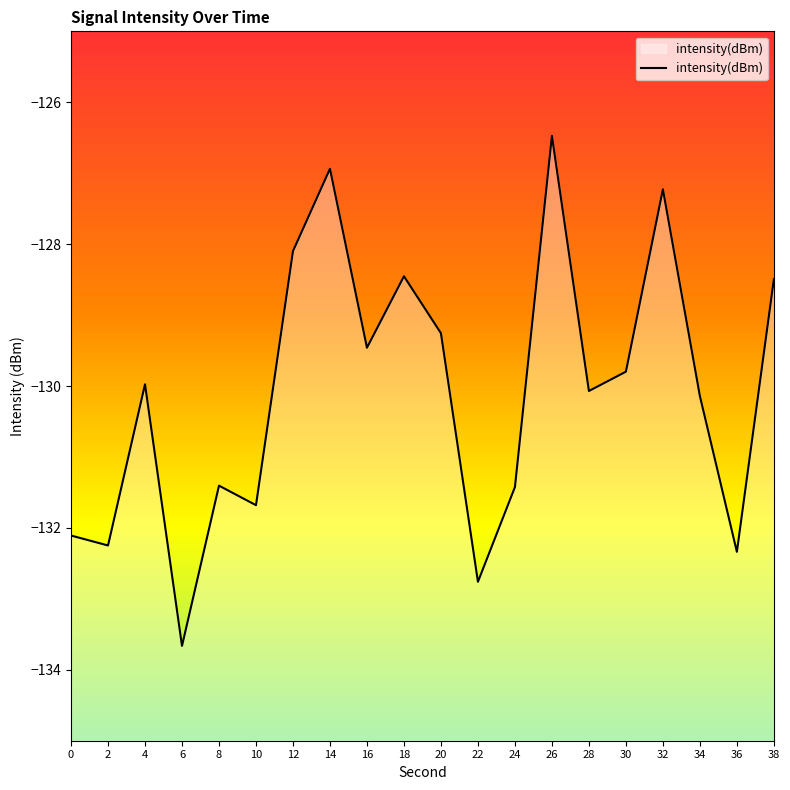

How many data points does each series have?

20